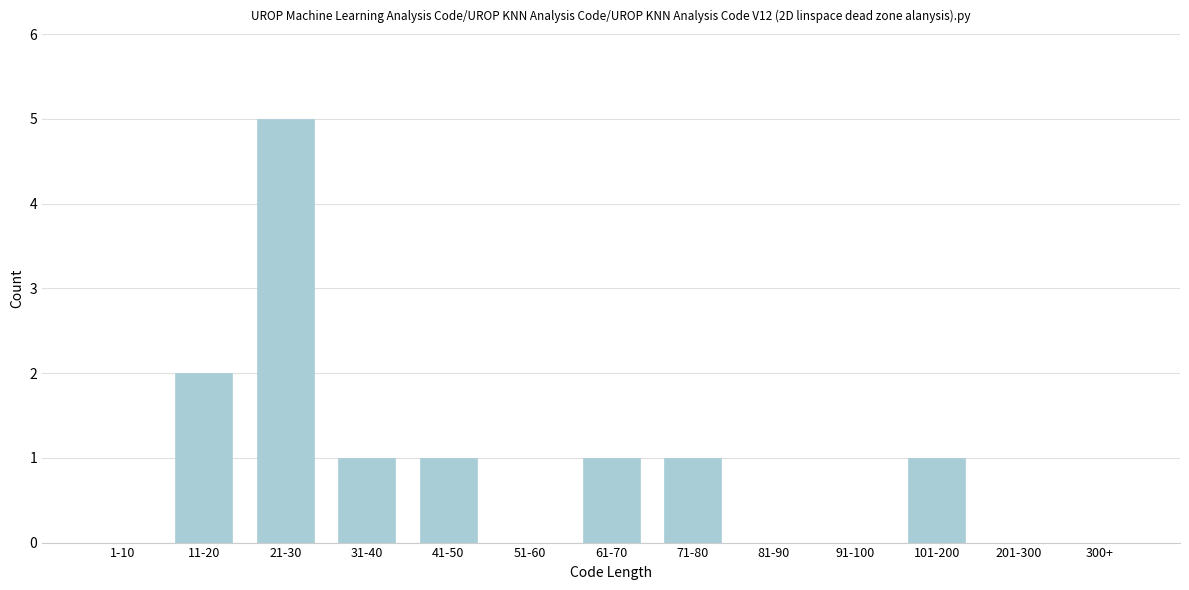

Reading left to right, list all the values displayed in this chart.

1-10=0	11-20=2	21-30=5	31-40=1	41-50=1	51-60=0	61-70=1	71-80=1	81-90=0	91-100=0	101-200=1	201-300=0	300+=0